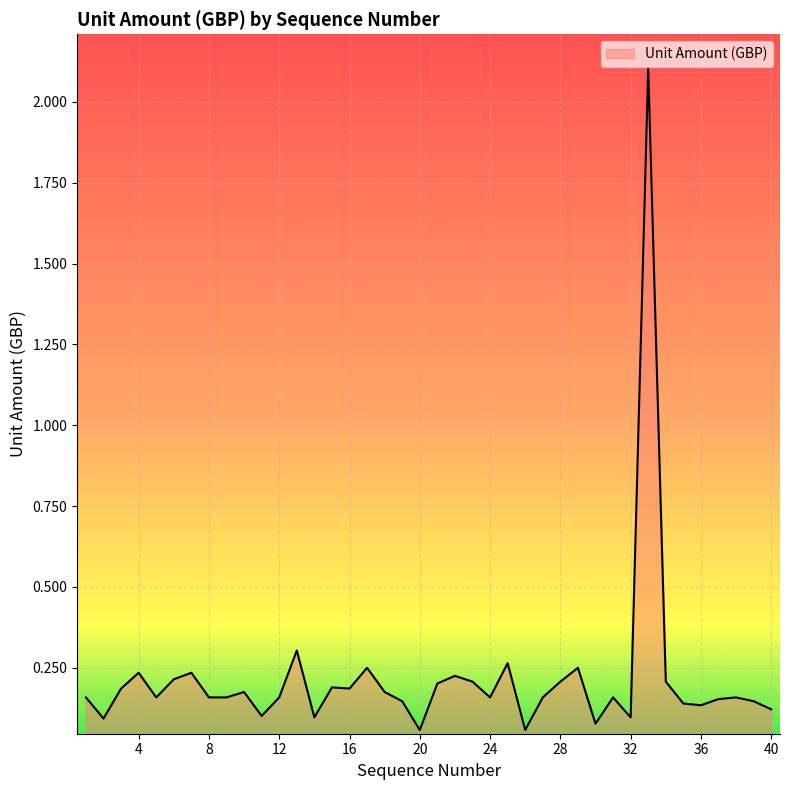

What is the greatest value displayed?

2.1